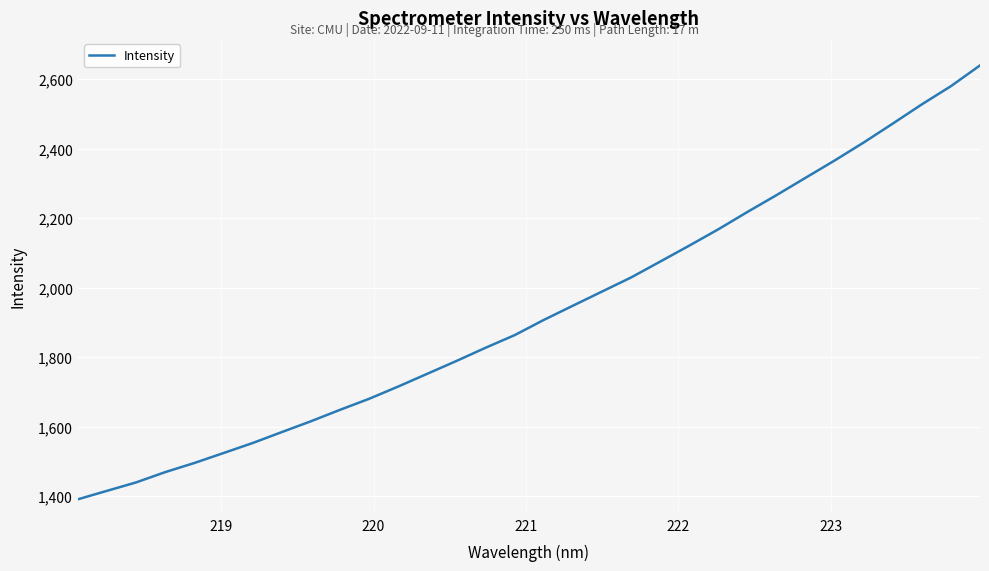

What is the minimum value shown in the chart?

1391.0